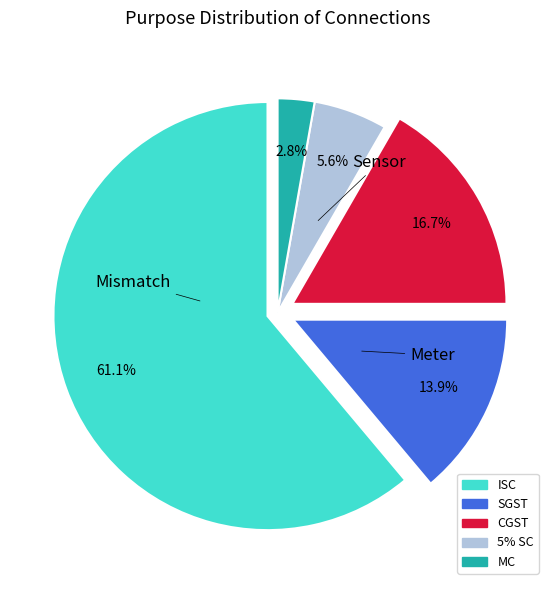

What is the ratio of the value at ISC to the value at SGST?

4.4